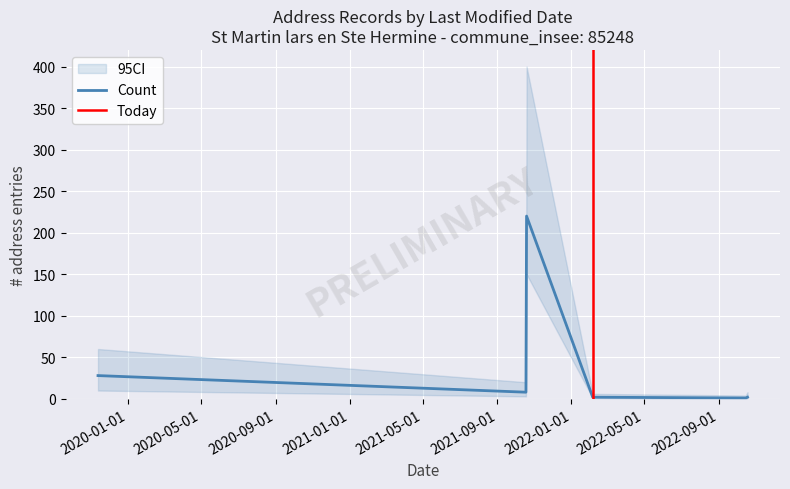

At which category does CI_lower reach its first local peak?

2021-10-19